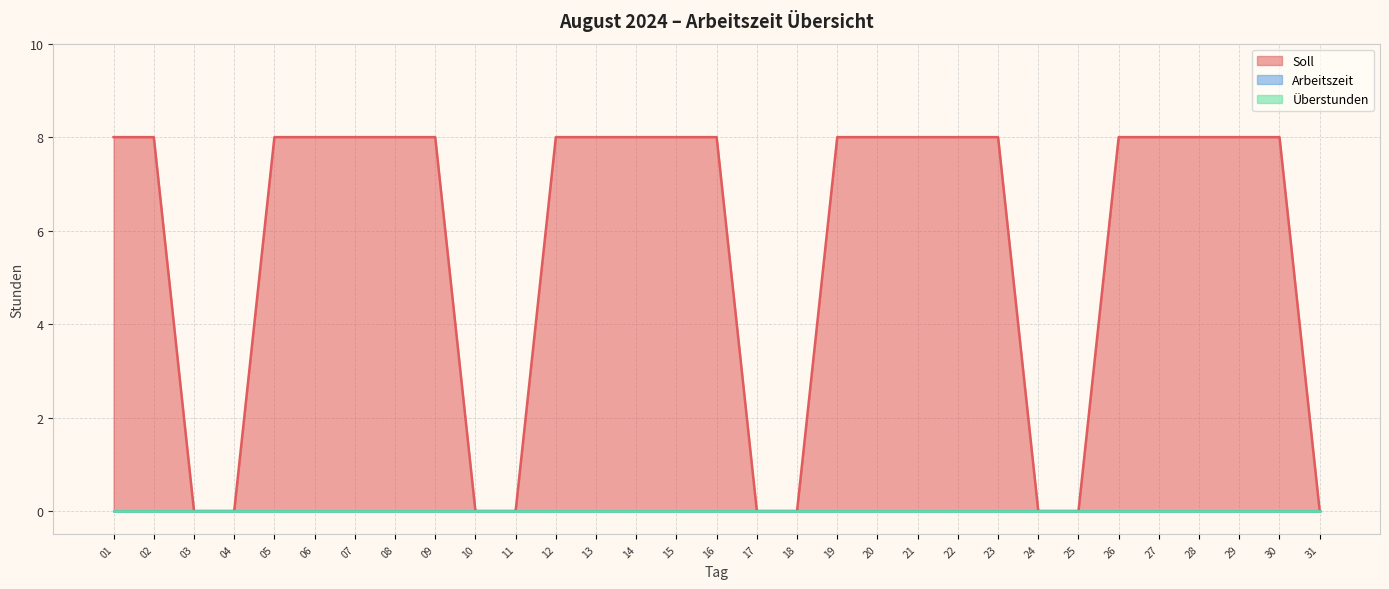

True or false: Überstunden and Soll intersect in this chart.

False